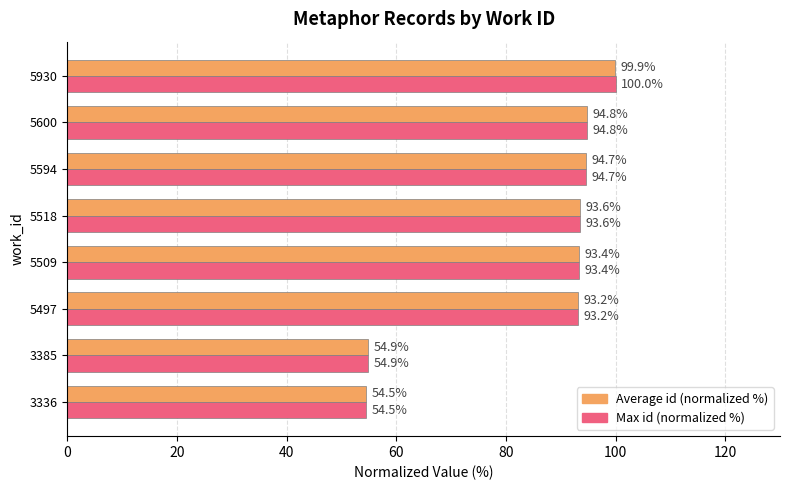

Read the Max id (normalized %) value at 5930.

100.0